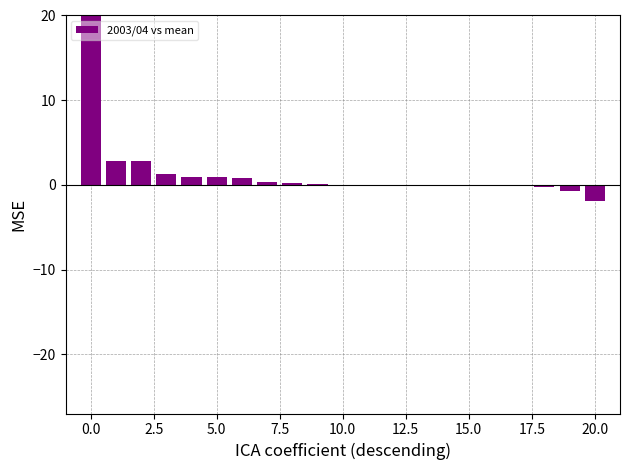

How many bars are there in total?

21